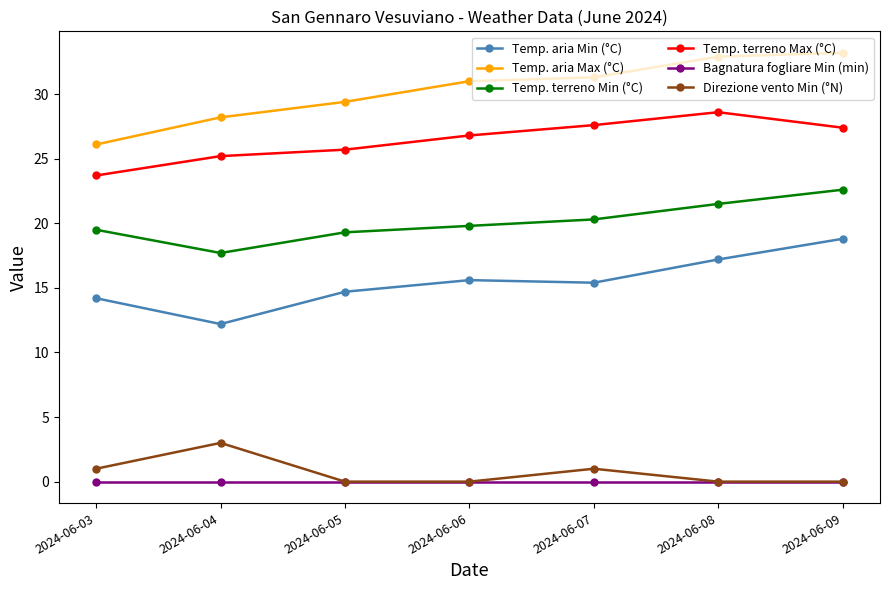

What are all the series names shown in the legend?

Temp. aria Min (°C), Temp. aria Max (°C), Temp. terreno Min (°C), Temp. terreno Max (°C), Bagnatura fogliare Min (min), Direzione vento Min (°N)